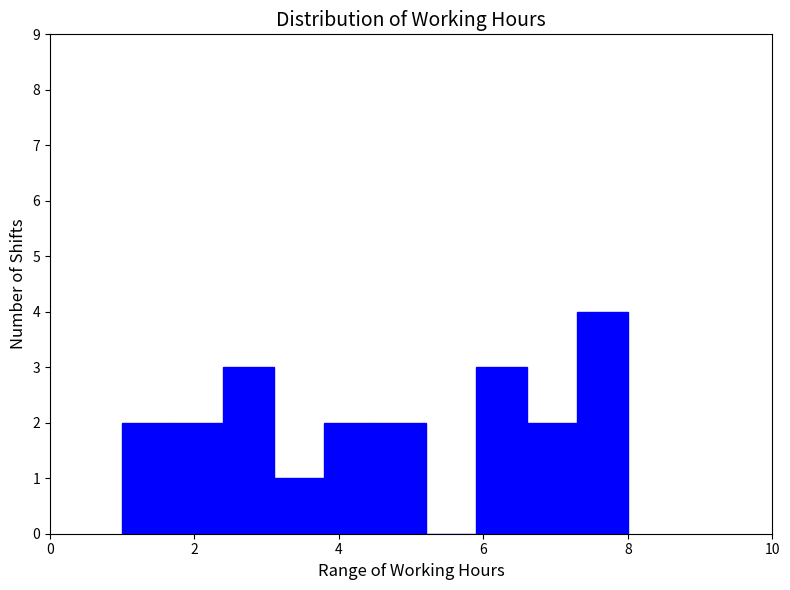

Read against the x-axis, roughly where is the centre of the tallest bar?

7.6